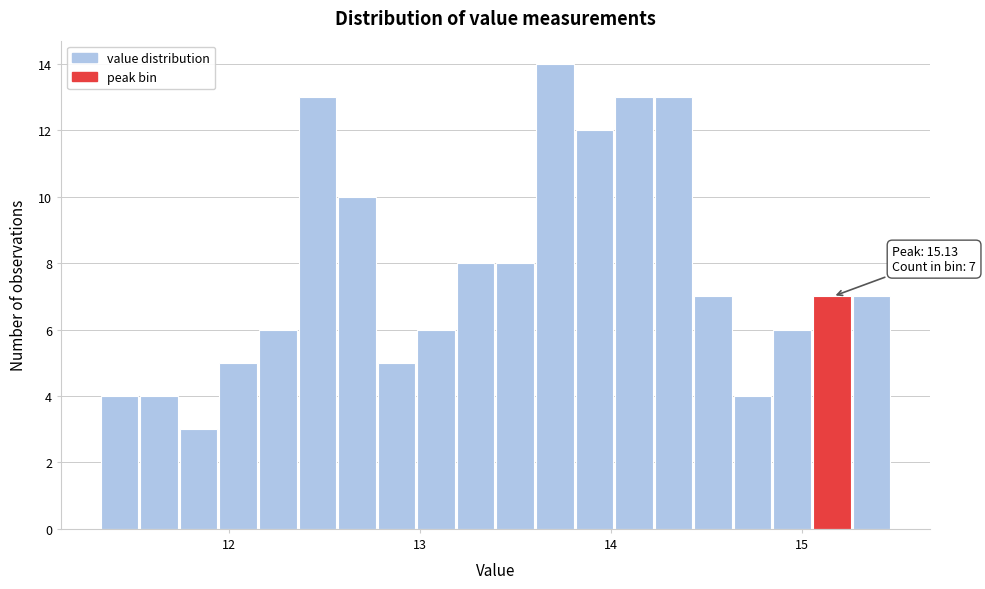

Read against the x-axis, roughly where is the centre of the tallest bar?

13.7